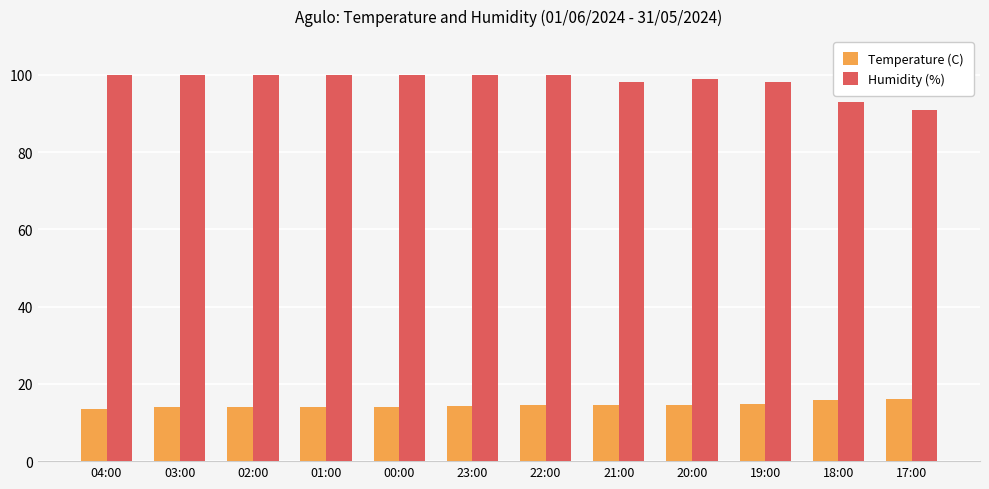

Is it true that Humidity (%) equals 155.8 at 19:00?

False